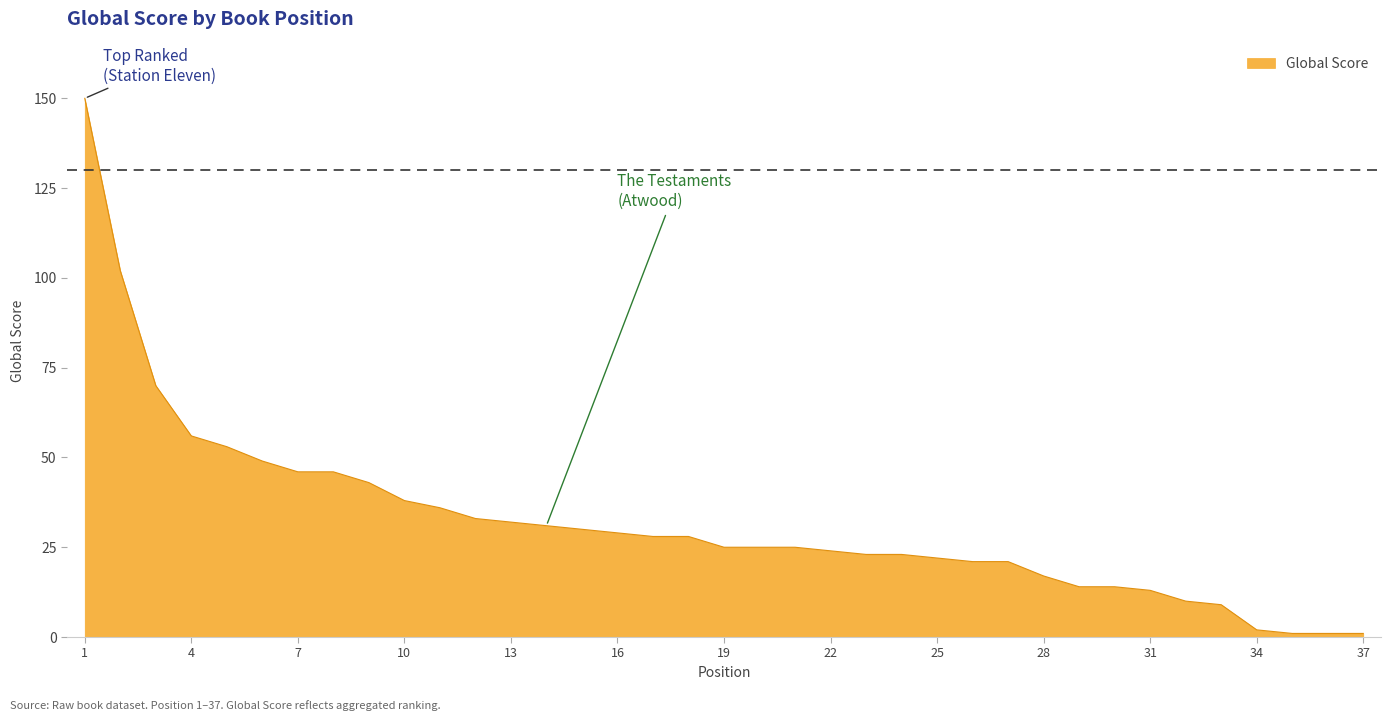

What is the maximum value shown in the chart?

150